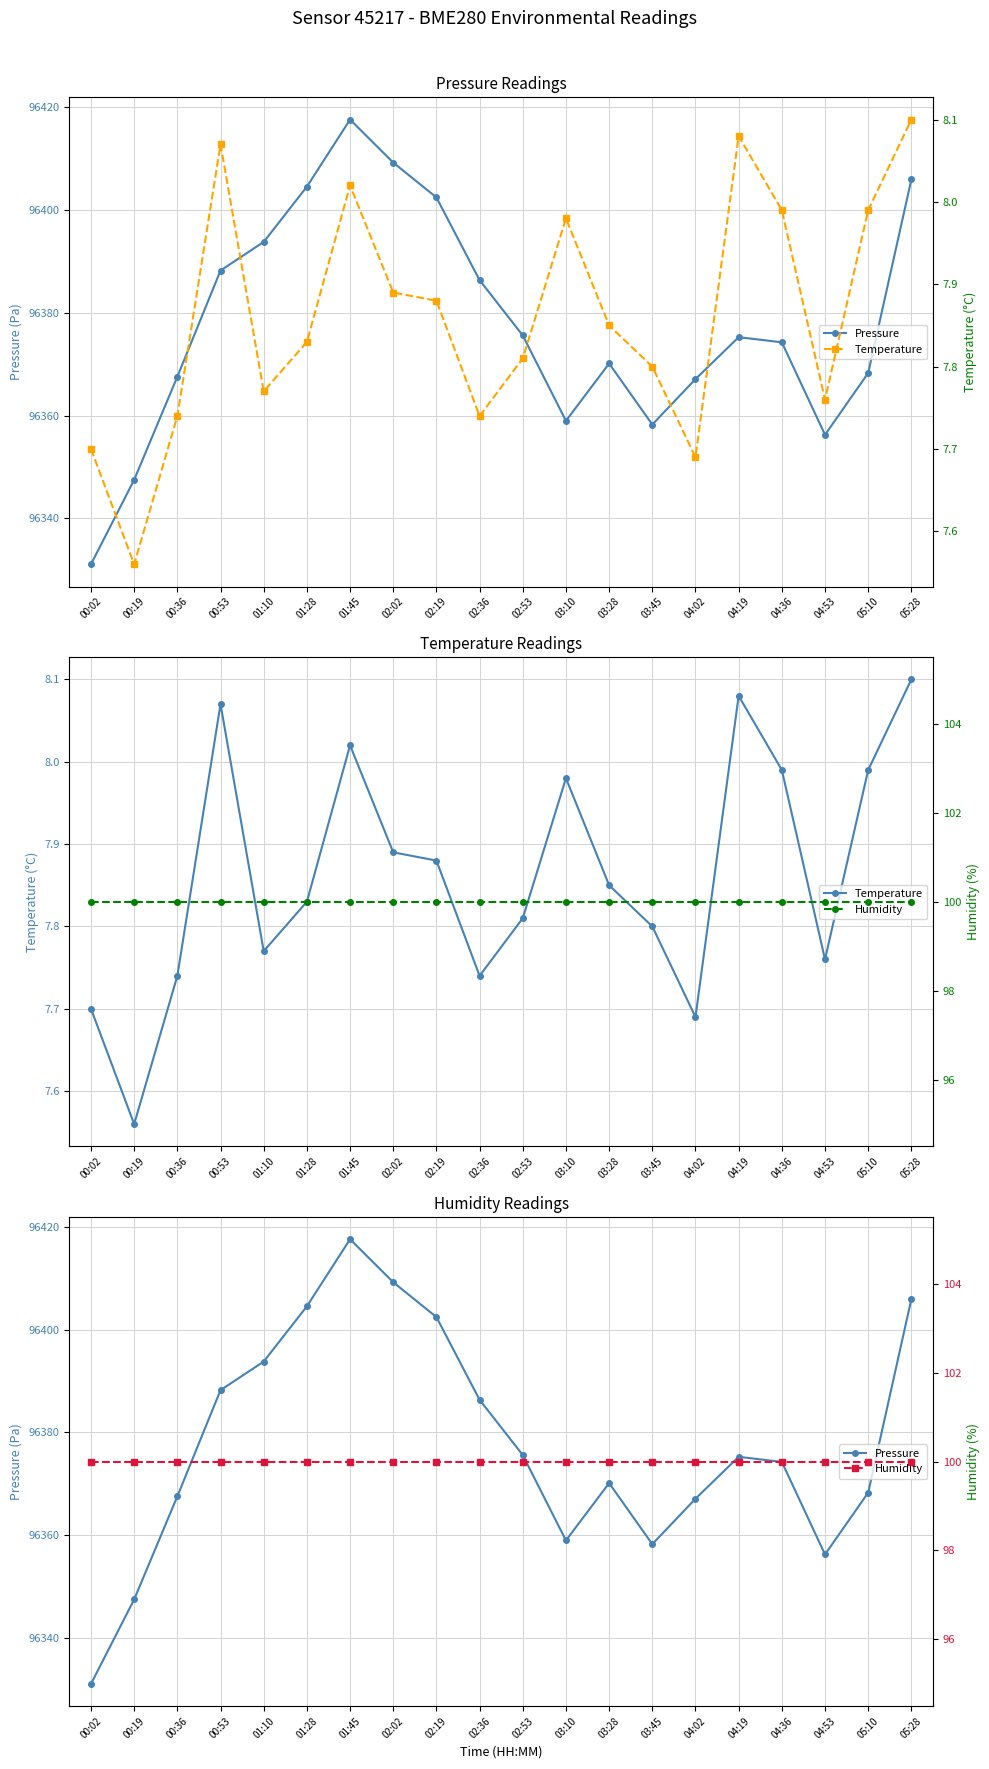

True or false: Temperature and Pressure intersect in this chart.

False